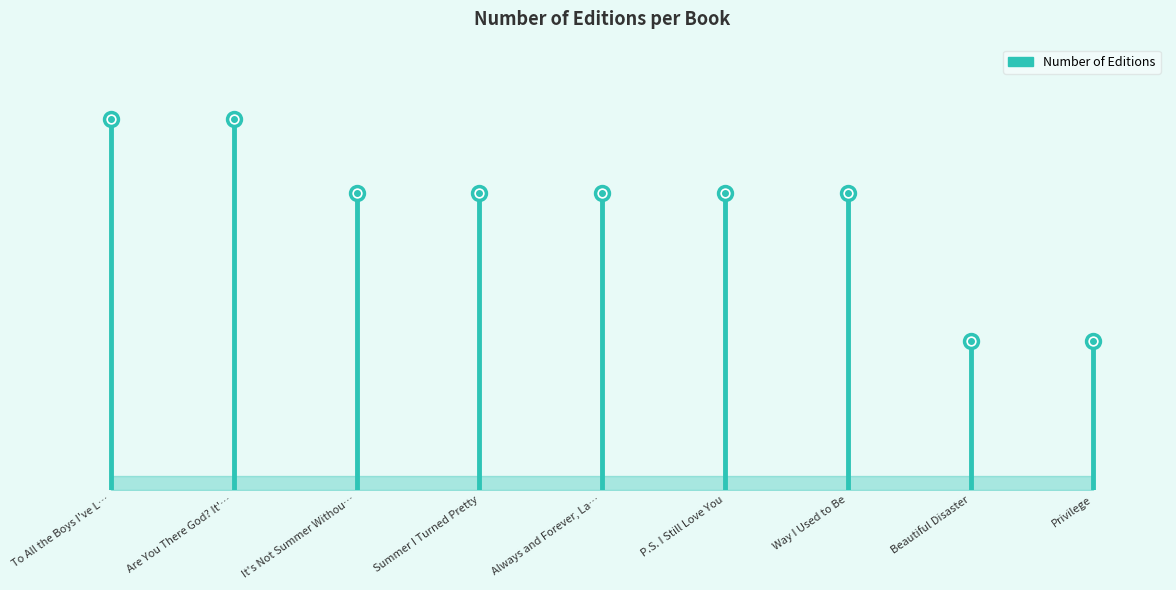

Reading right to left, list all the values displayed in this chart.

Privilege=2	Beautiful Disaster=2	Way I Used to Be=4	P.S. I Still Love You=4	Always and Forever, Lara Jean=4	Summer I Turned Pretty=4	It's Not Summer Without You=4	Are You There God? It's Me, Margaret.=5	To All the Boys I've Loved Before=5